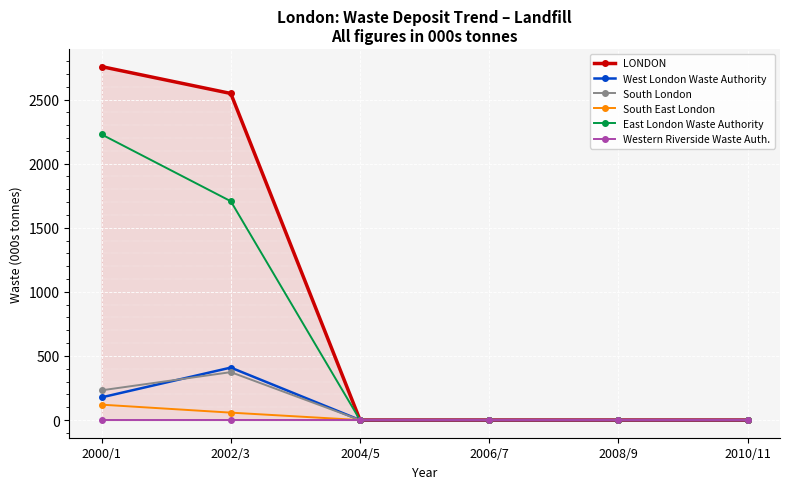

What is the average value of the South East London series?

29.6